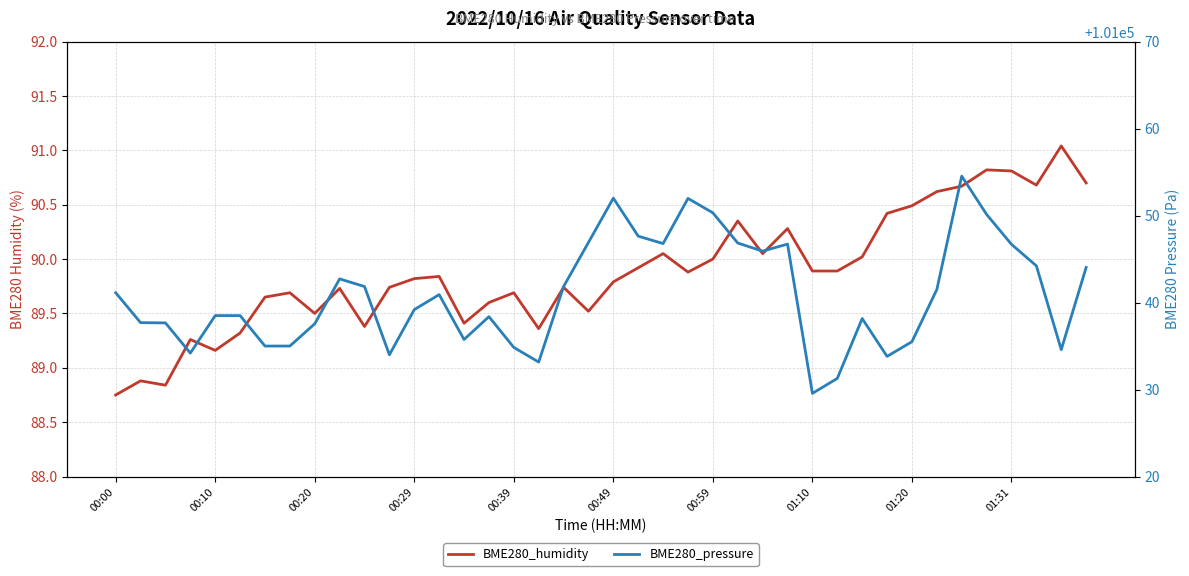

At which category is the sum across all series the highest?

34